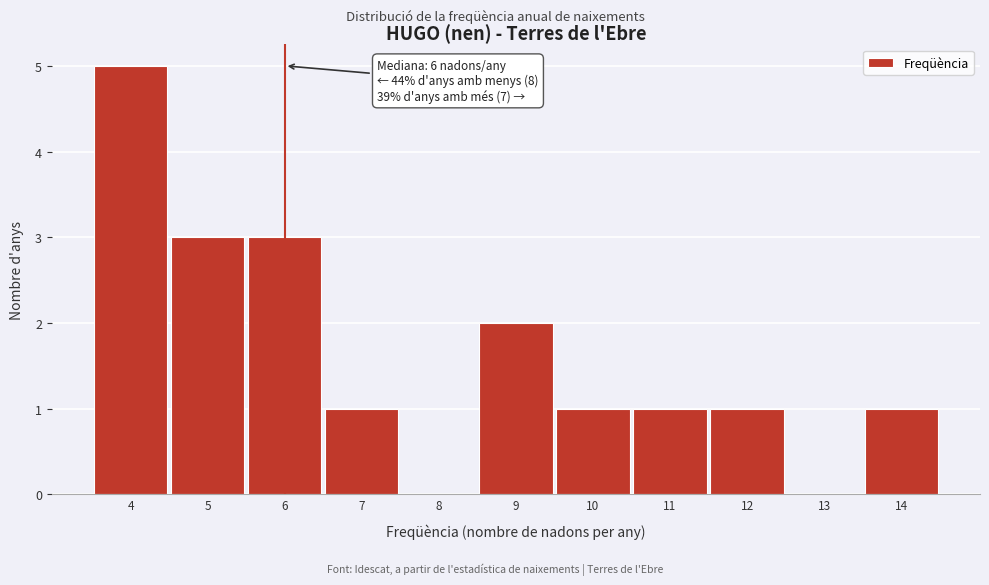

Over which range of the x-axis is the bar tallest?

3.5 to 4.5